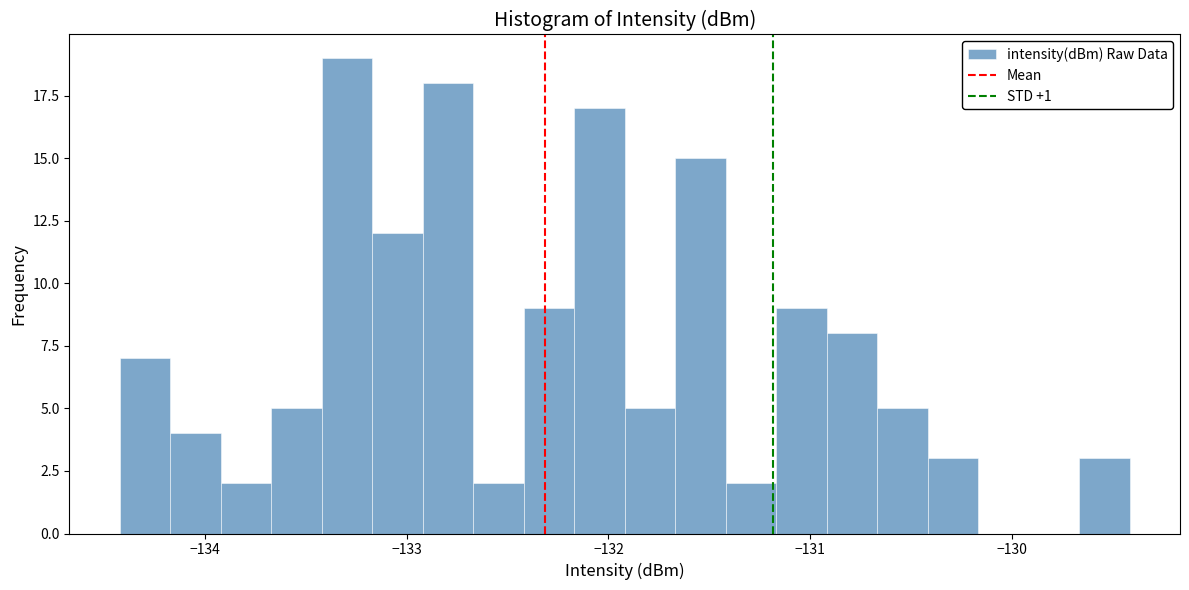

Read against the x-axis, roughly where is the centre of the tallest bar?

-133.3